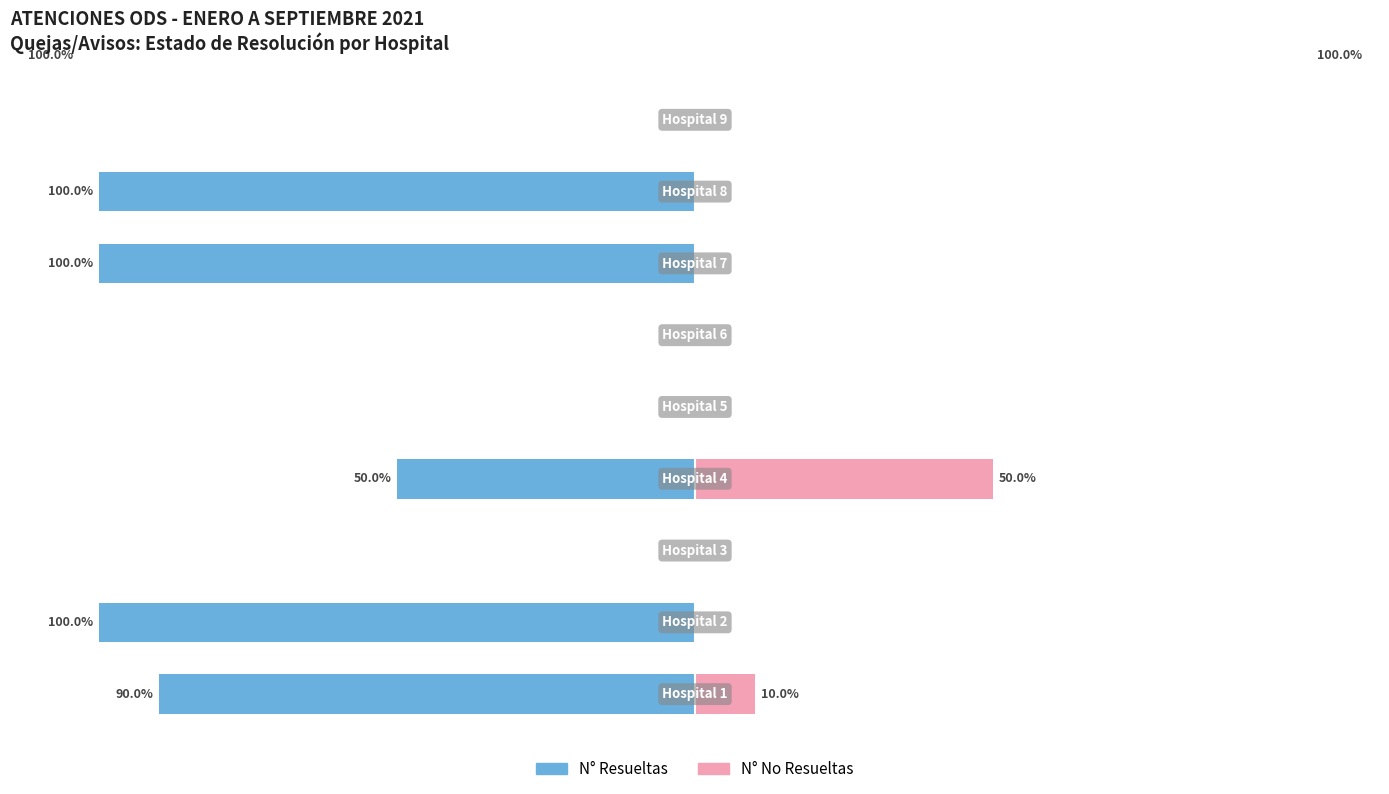

At which label does N° Resueltas first exceed -50?

2